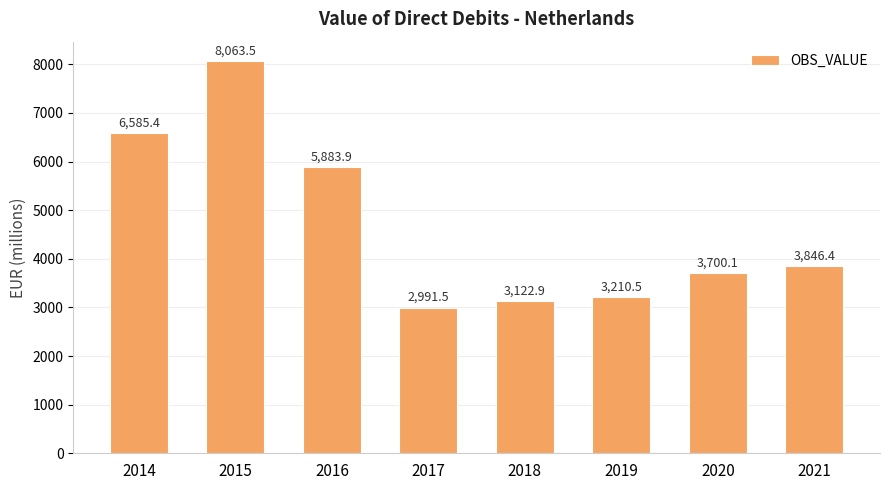

Which label corresponds to the smallest value in the chart?

2017